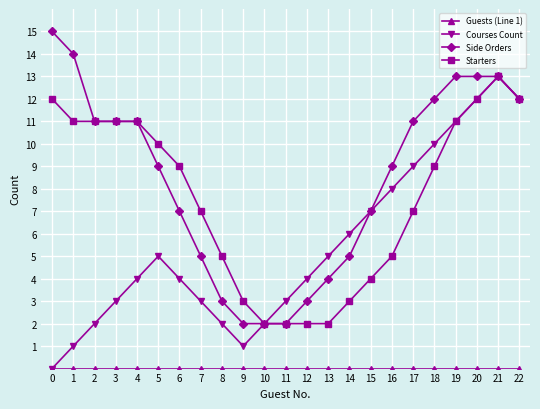

What is the value of the Side Orders point at the 10th from the left?

2